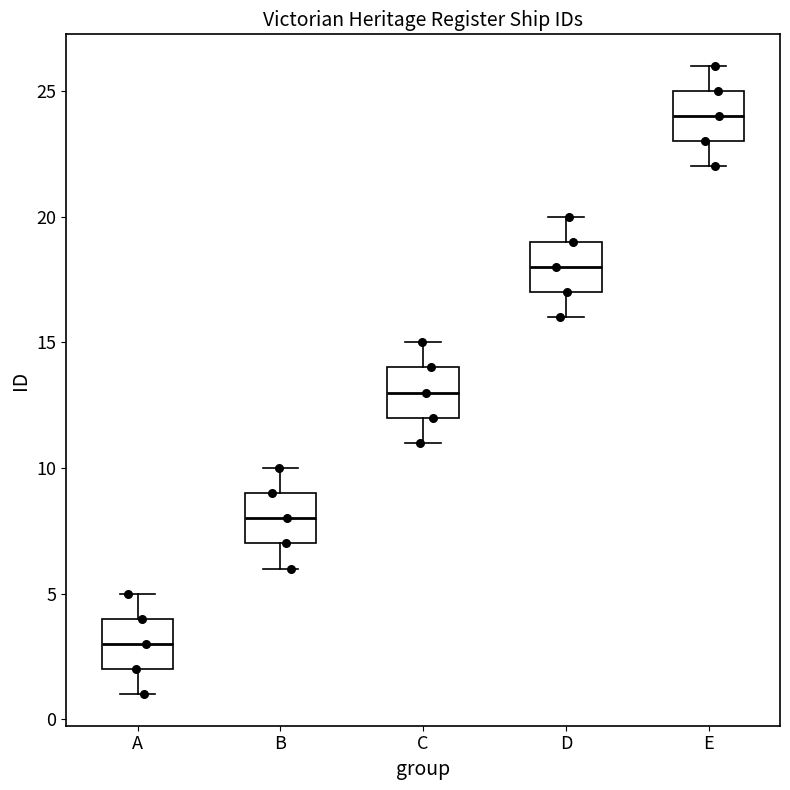

Reading left to right, read every box against the y-axis: the position of its median line, the range the box covers, and the ends of its whiskers. The values are not printed on the chart, so give them approximately, as read against the axis.

A: median 3, box 2 to 4, whiskers 1 to 5
B: median 8, box 7 to 9, whiskers 6 to 10
C: median 13, box 12 to 14, whiskers 11 to 15
D: median 18, box 17 to 19, whiskers 16 to 20
E: median 24, box 23 to 25, whiskers 22 to 26